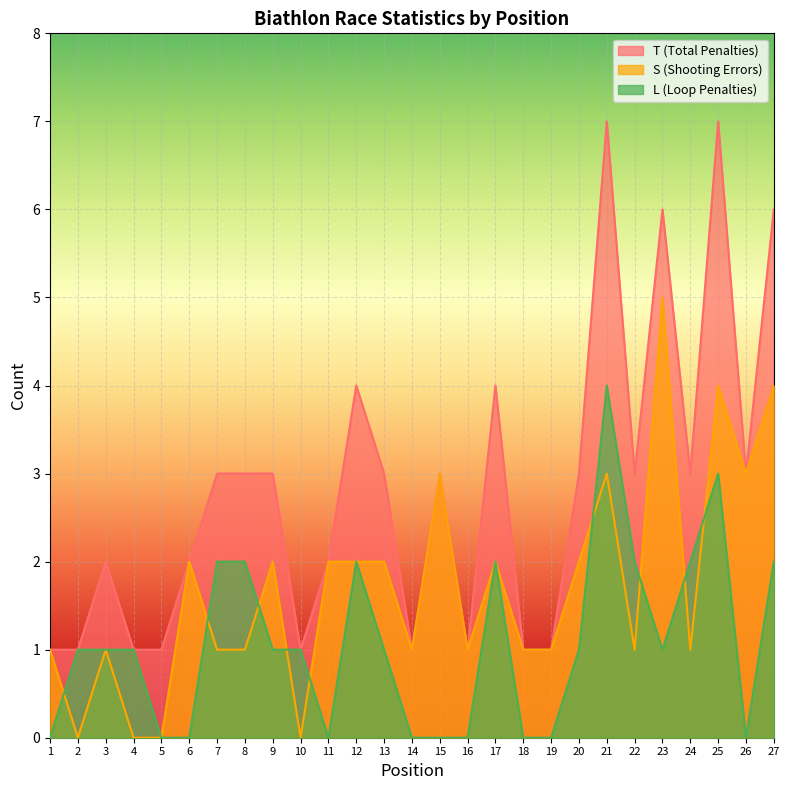

List the series in order of their peak value, highest first.

T (Total Penalties), S (Shooting Errors), L (Loop Penalties)